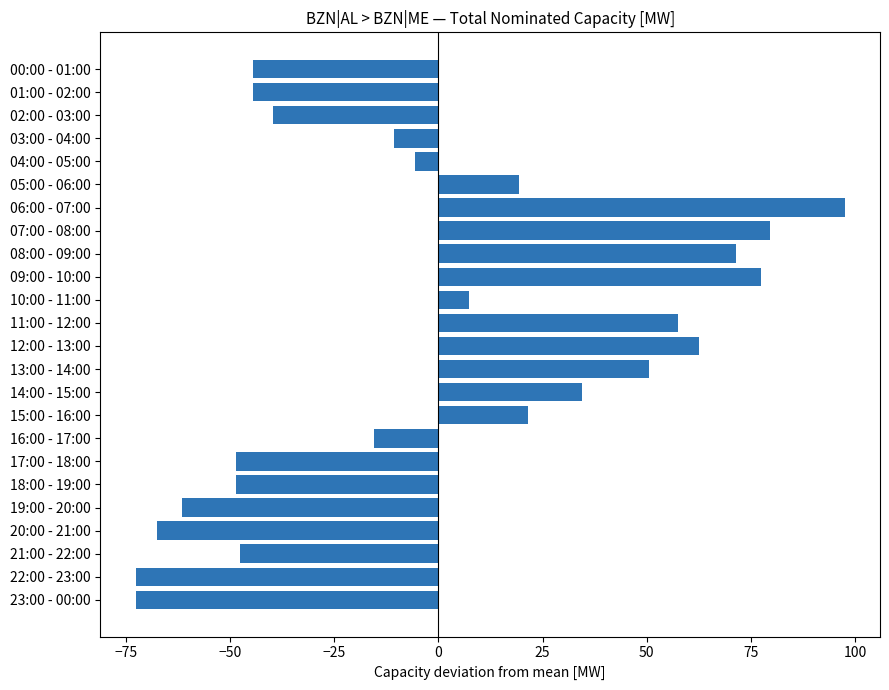

What is the maximum value shown in the chart?

97.5